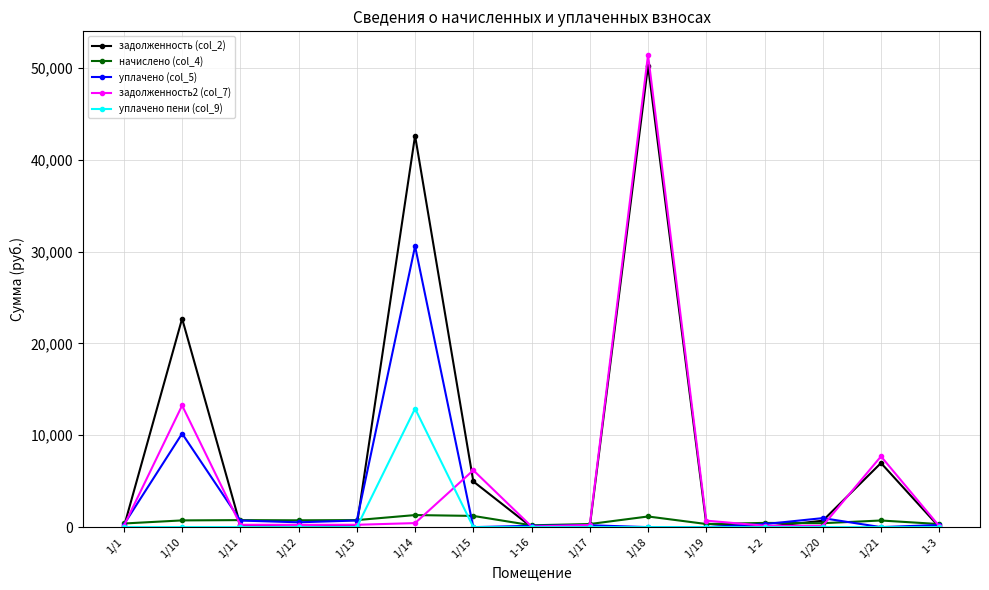

What is the difference between the second highest and minimum values in the начислено (col_4) series?

1020.9